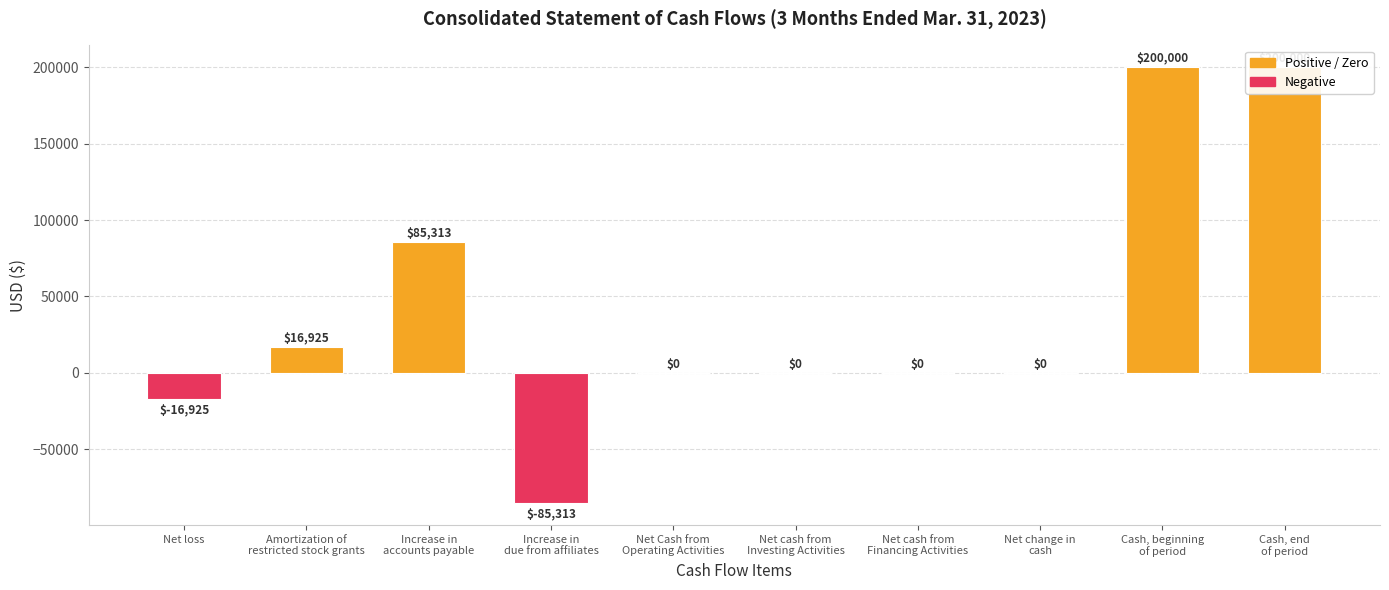

Between Cash, end
of period and Cash, beginning
of period, which is larger?

Cash, end
of period